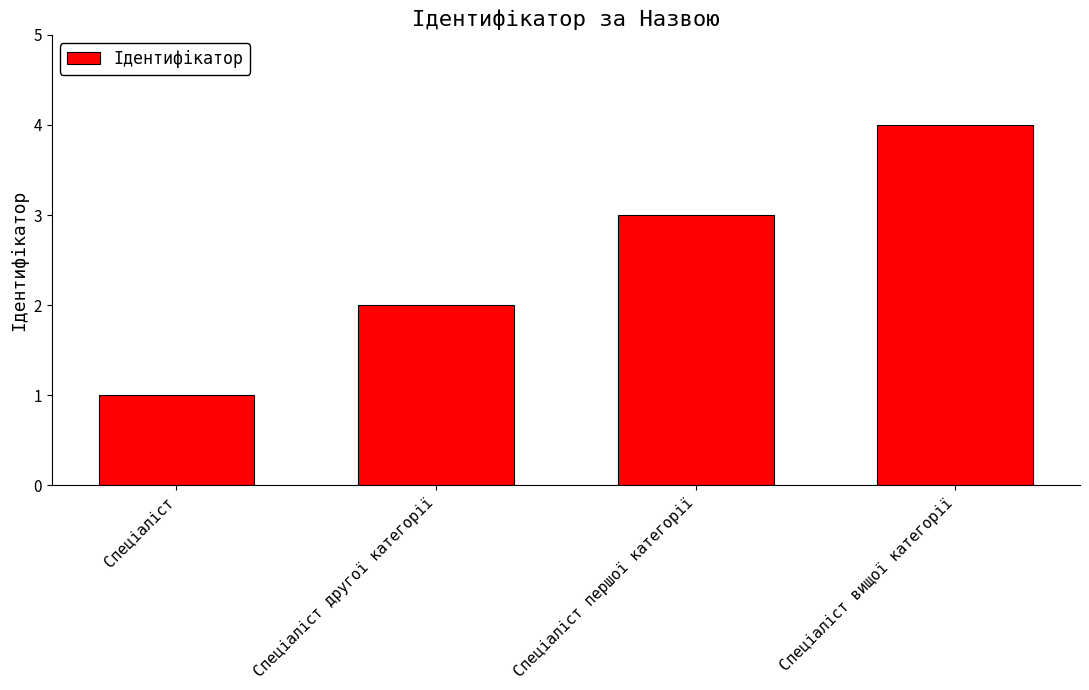

Approximately how many times larger is the value at Спеціаліст першої категорії compared to Спеціаліст?

3.0